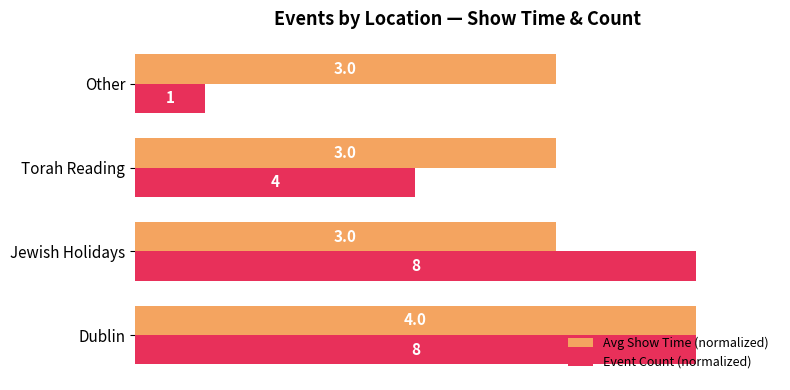

What are all the series names shown in the legend?

Avg Show Time (normalized), Event Count (normalized)